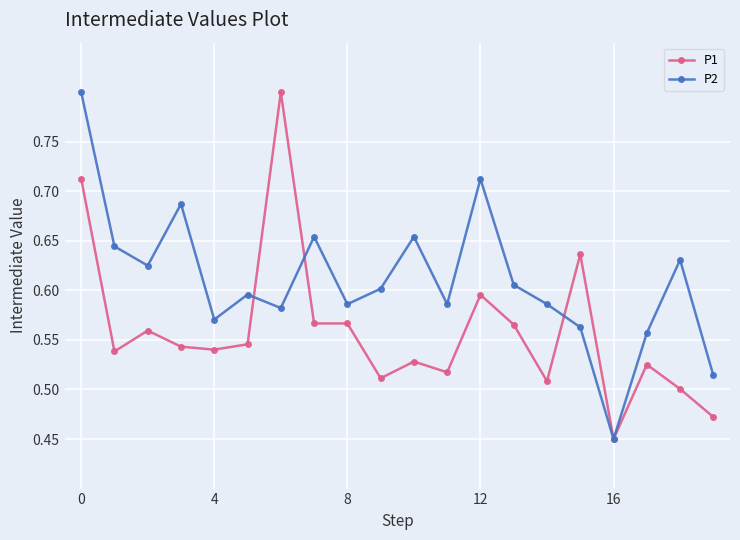

Which series has the largest total across all categories?

P2